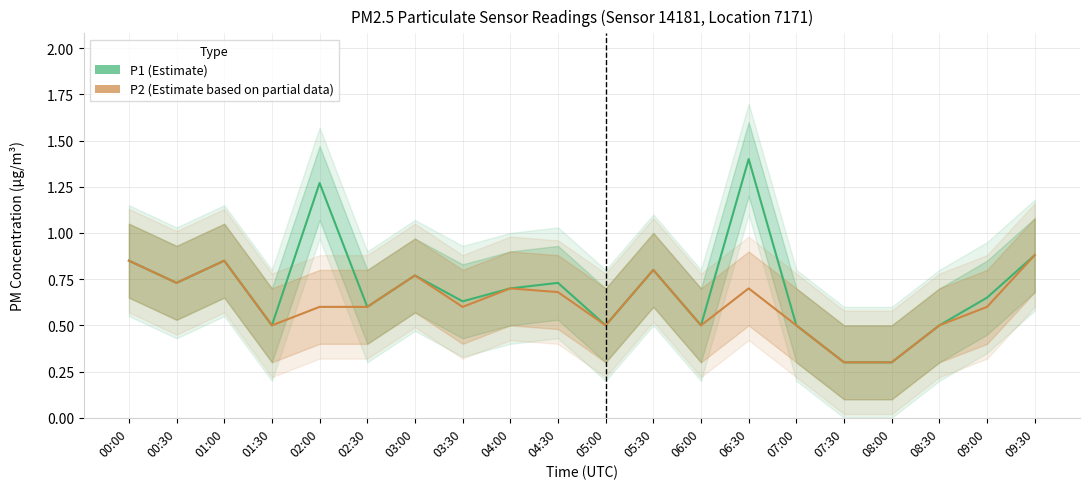

True or false: P1 (PM10) and P2 (PM2.5) cross at least once.

False